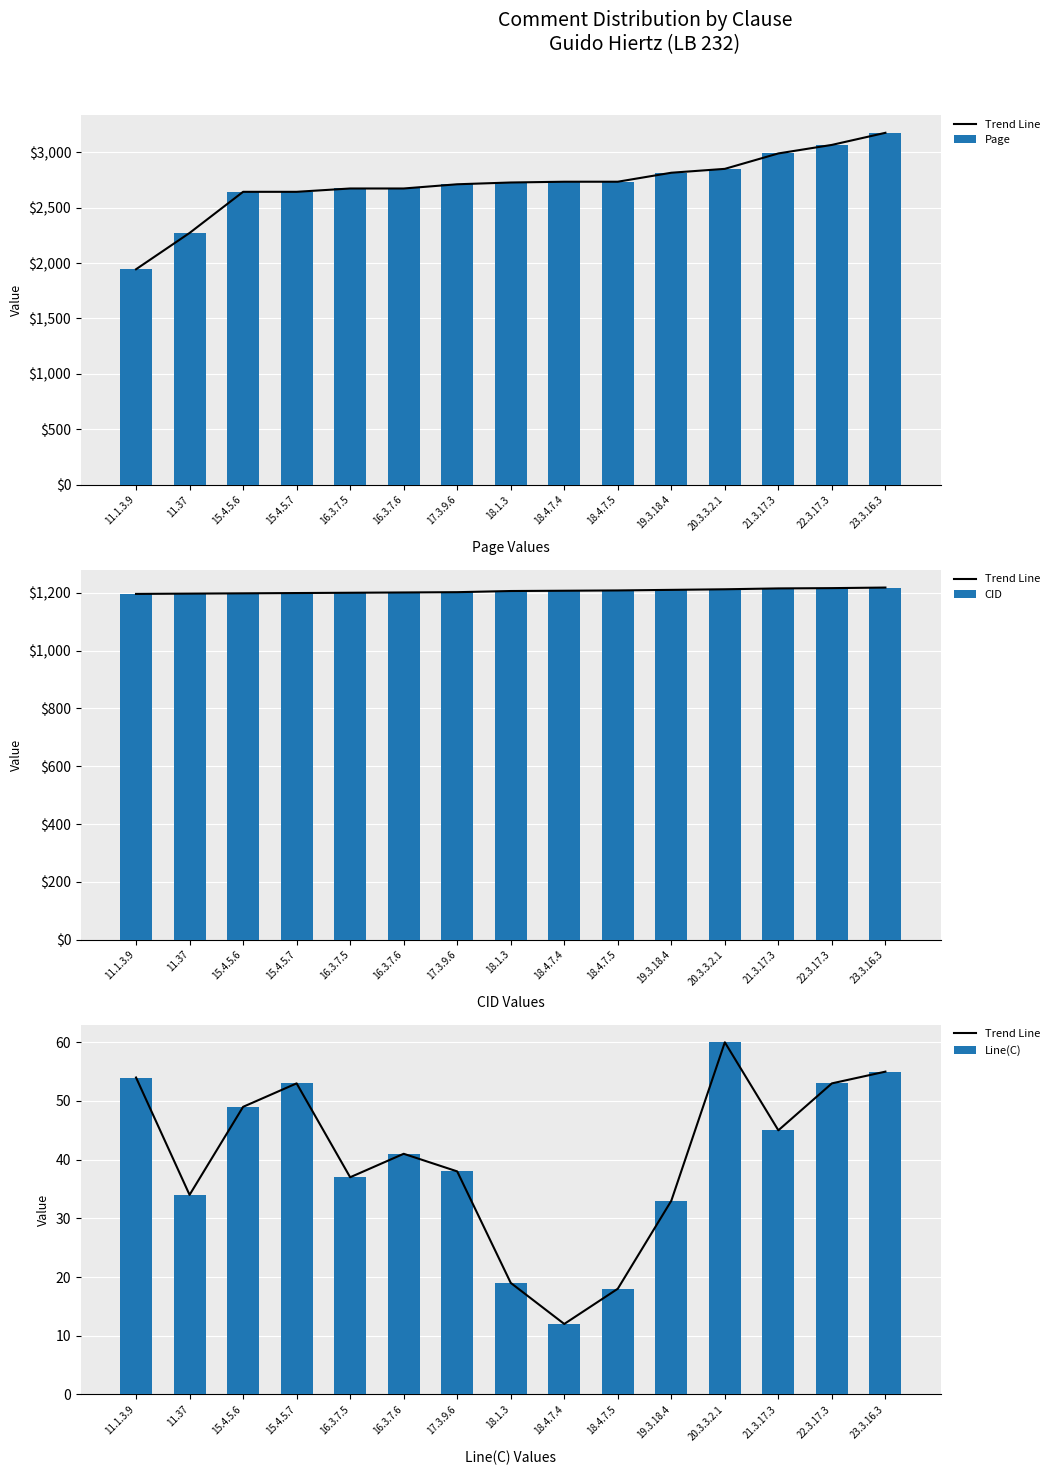

At how many categories does at least one series exceed 371?

15